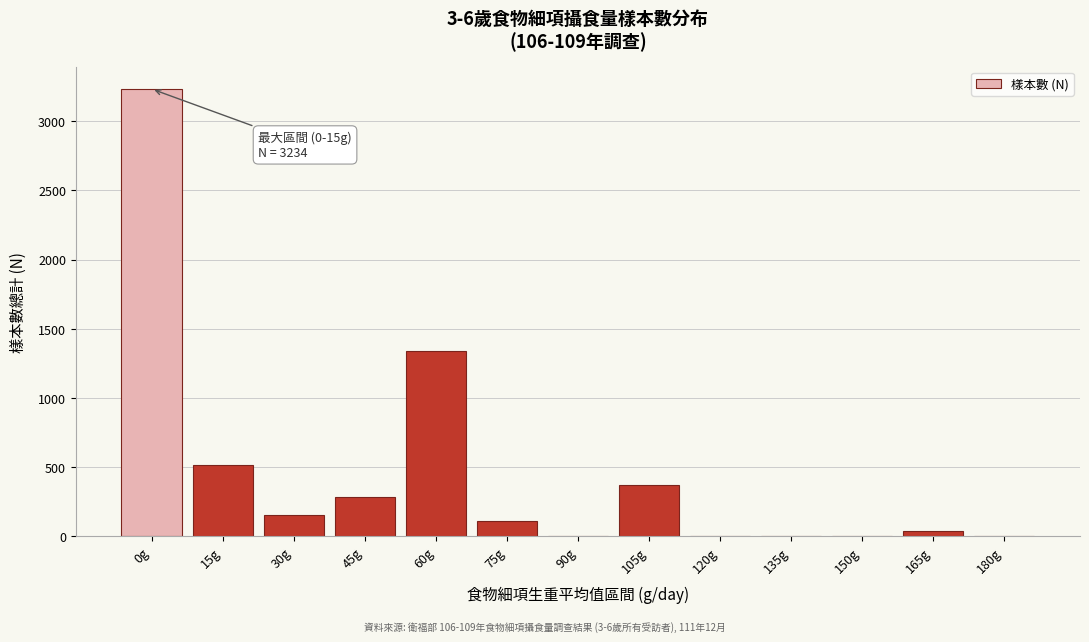

What is the change in value from 0g to 30g?

-3084